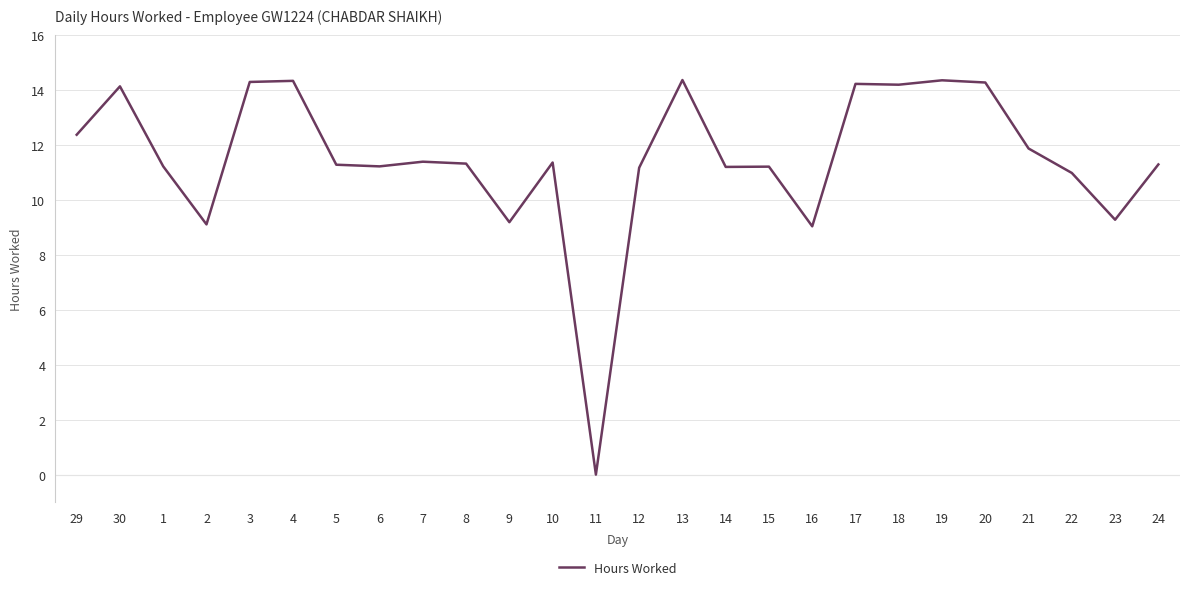

What is the average value?

11.5